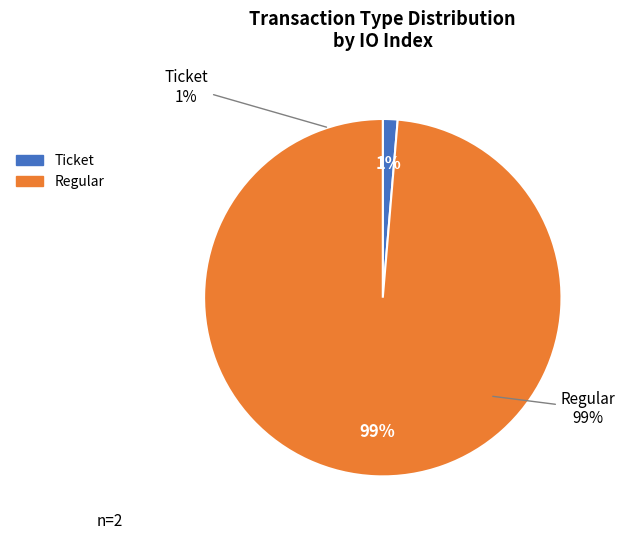

Count the number of slices in the pie.

2